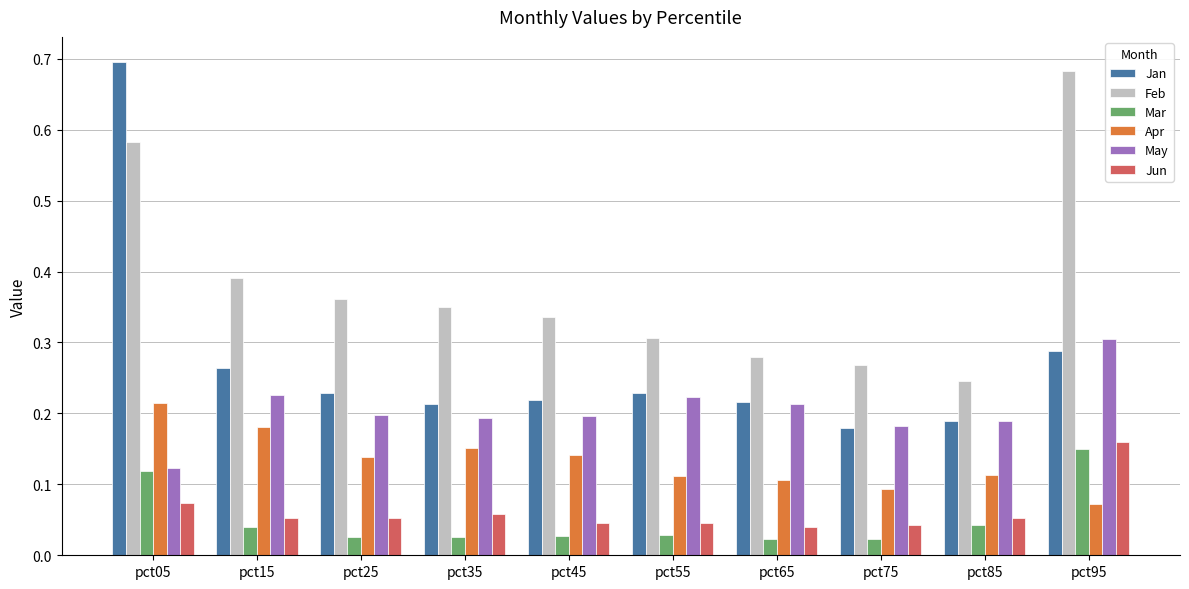

Does the chart contain stacked bars?

No